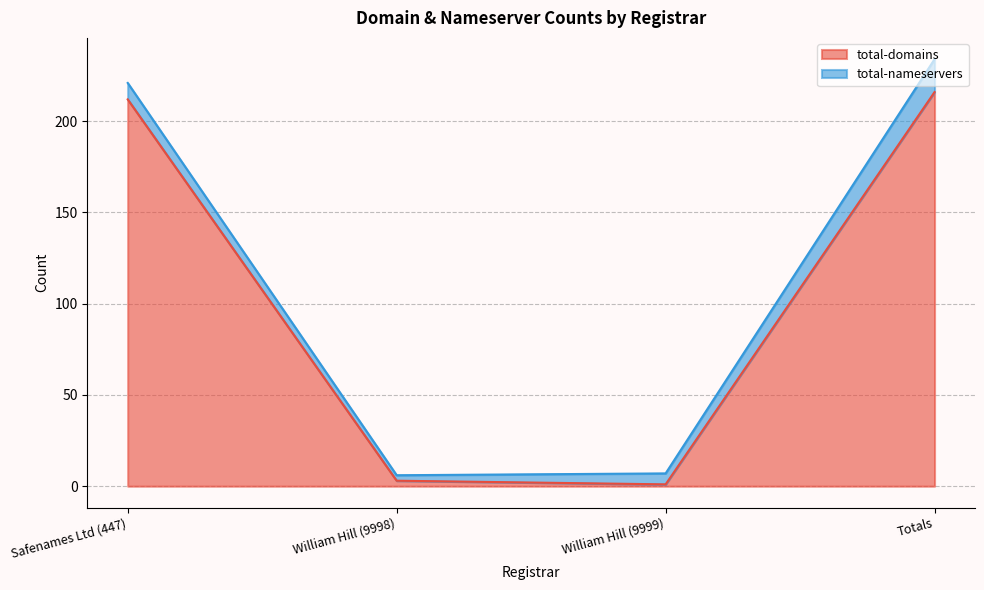

Reading left to right, what are all the values shown in this chart?

212	3	1	216